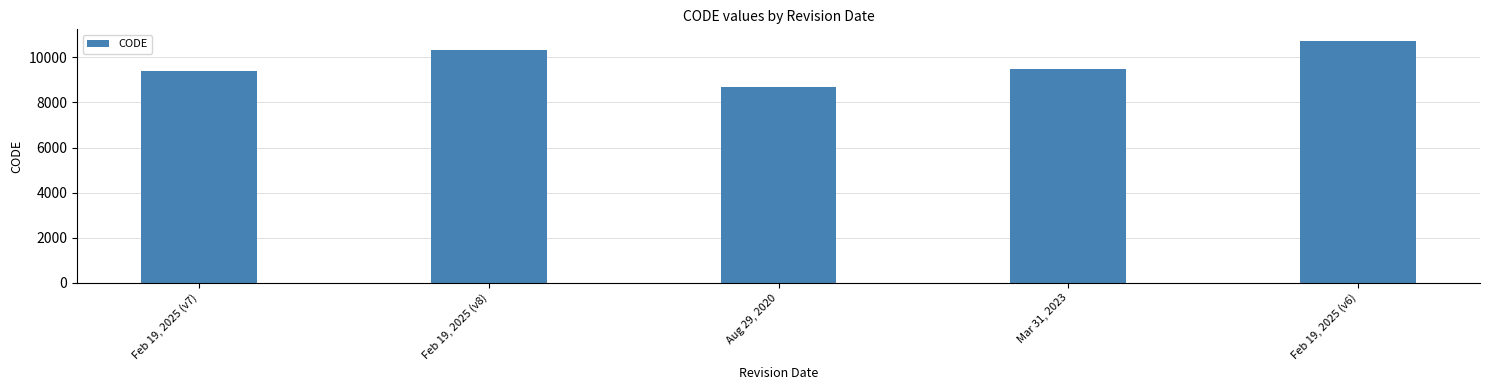

What position from the right is Feb 19, 2025 (v7)?

5